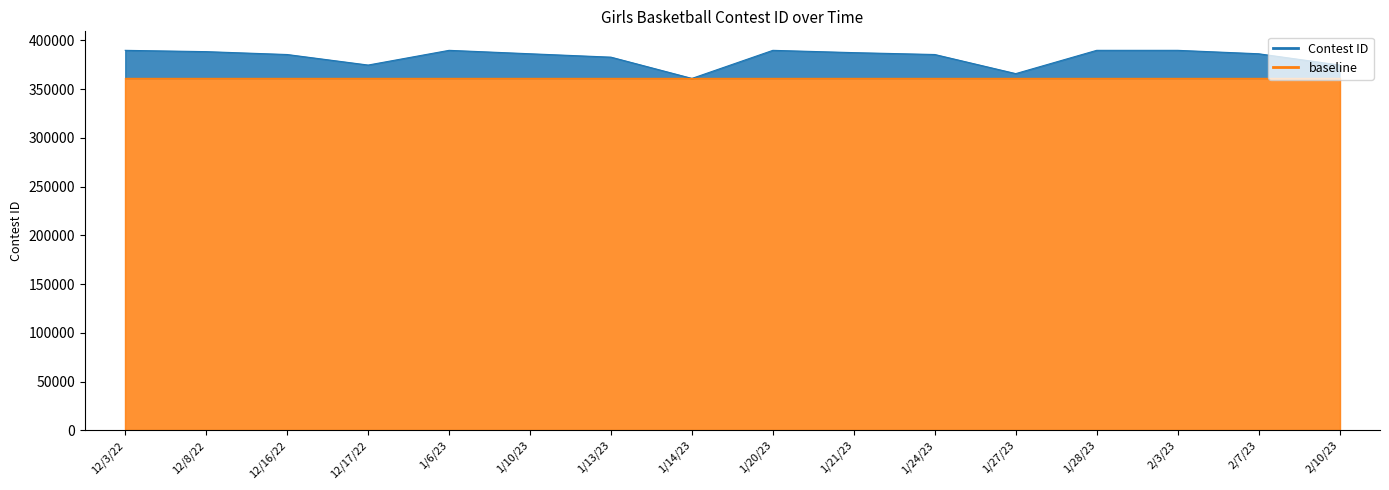

What is the label of the 5th point from the left?

1/6/23